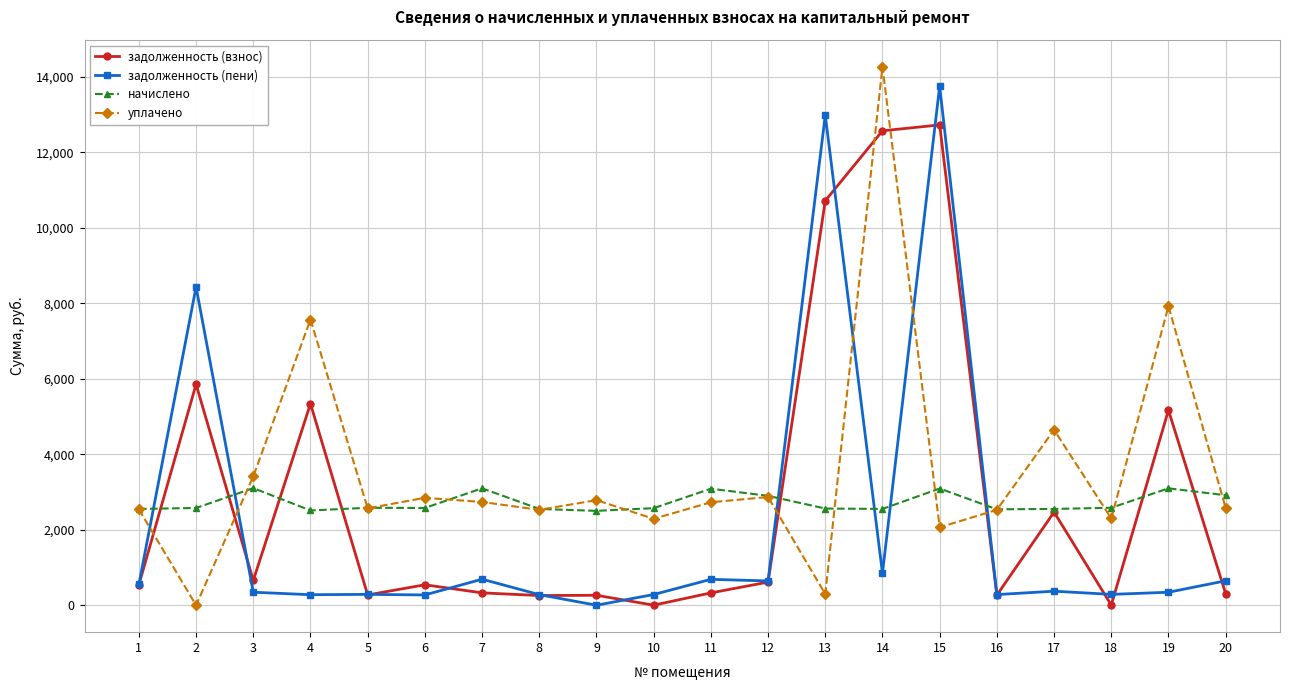

What is the maximum value shown in the chart?

14271.0